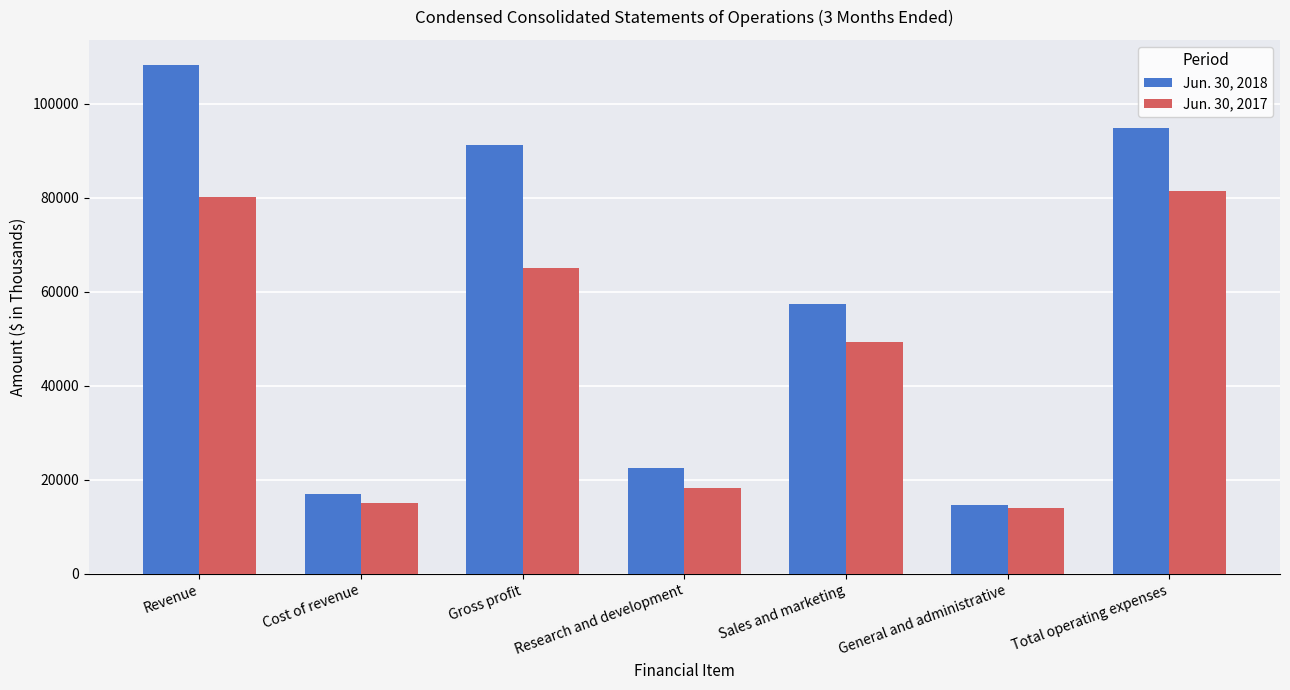

How many bars are there in each group?

2